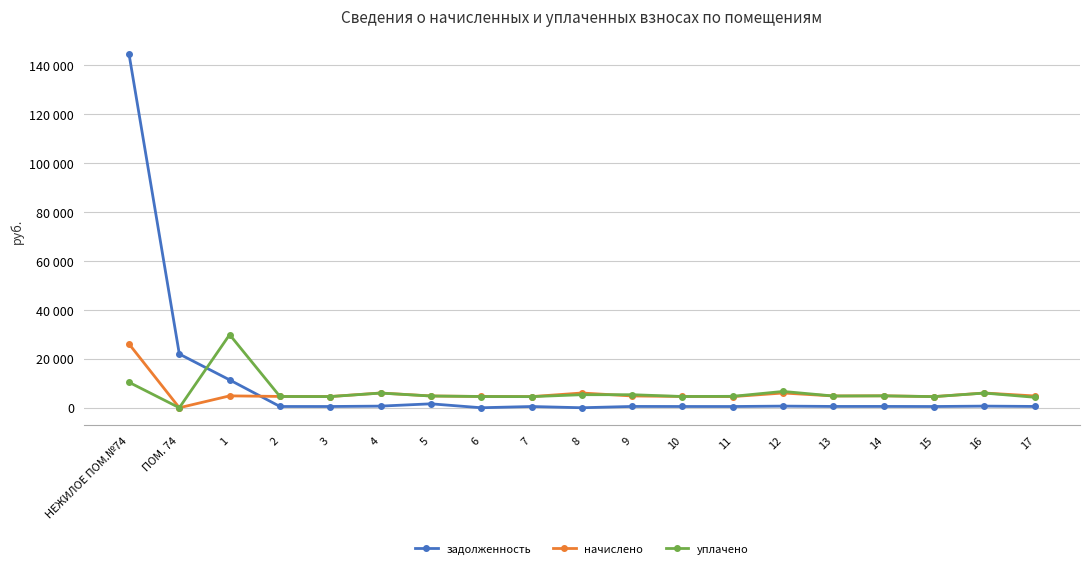

What position from the right is 3?

15